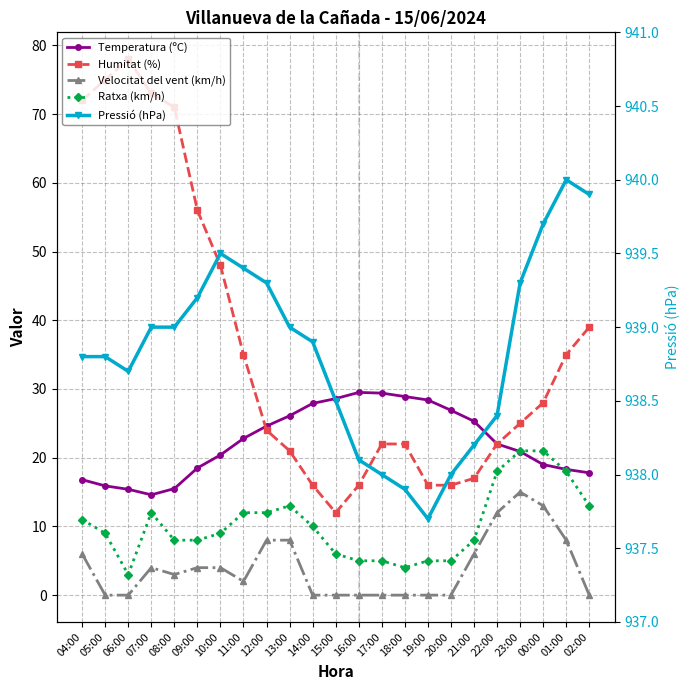

How many lines are shown in the chart?

5